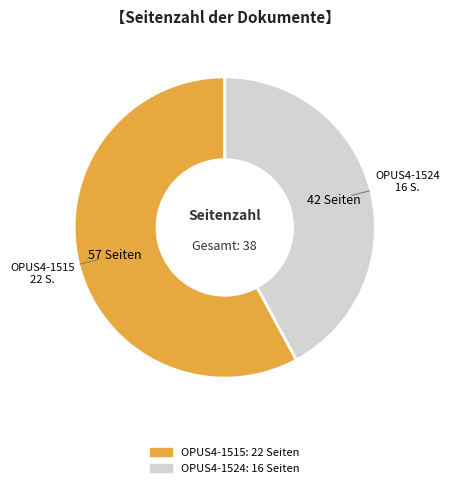

Which has a higher value, OPUS4-1515 or OPUS4-1524?

OPUS4-1515